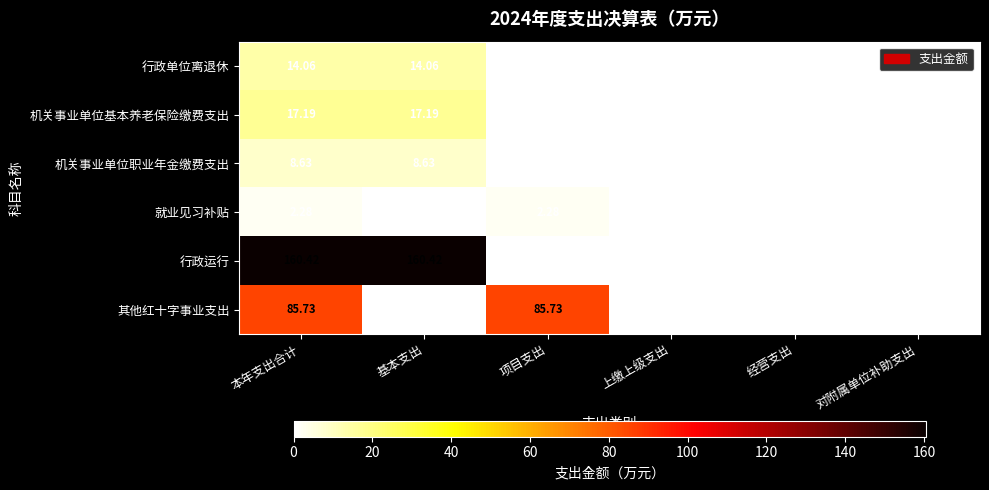

Is the value of 行政运行 at 基本支出 greater than the value of 就业见习补贴 at 项目支出?

Yes